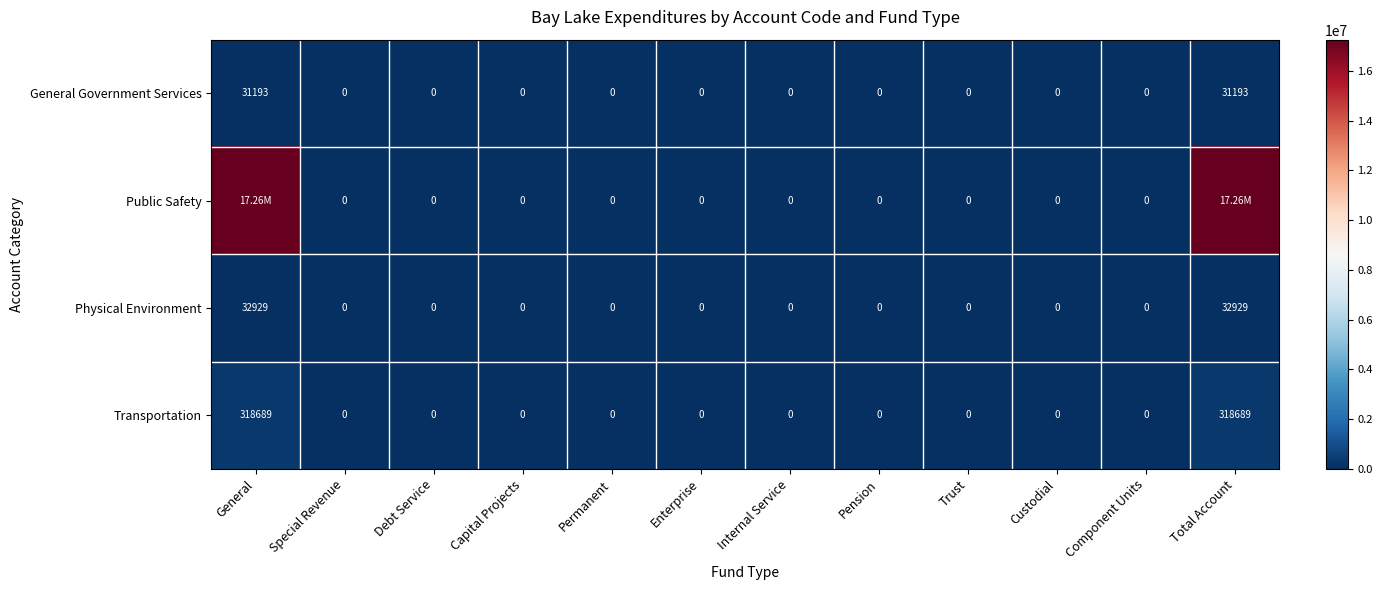

What is the difference between the maximum and minimum values in the Physical Environment series?

32929